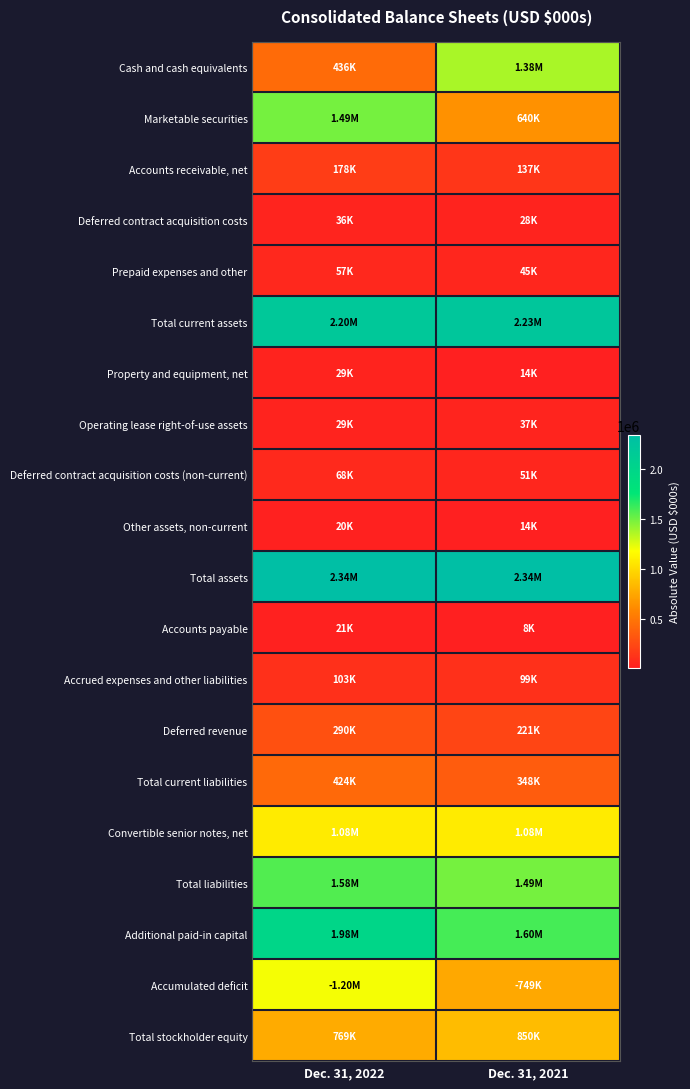

What is the total value across all series at Dec. 31, 2021?

13359450